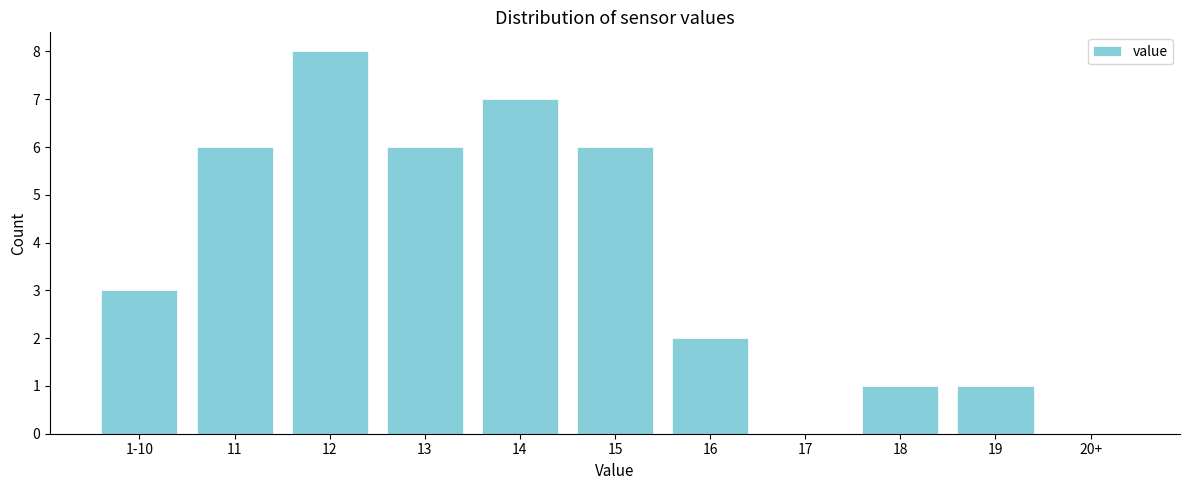

Reading left to right, transcribe all the data shown in this chart.

1-10=3	11=6	12=8	13=6	14=7	15=6	16=2	17=0	18=1	19=1	20+=0